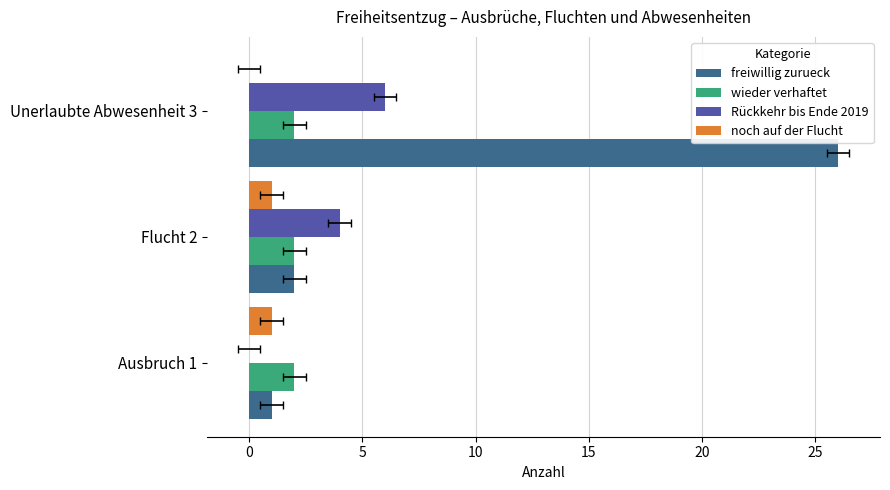

What is the approximate value of Rückkehr bis Ende 2019 at Flucht 2?

4.0